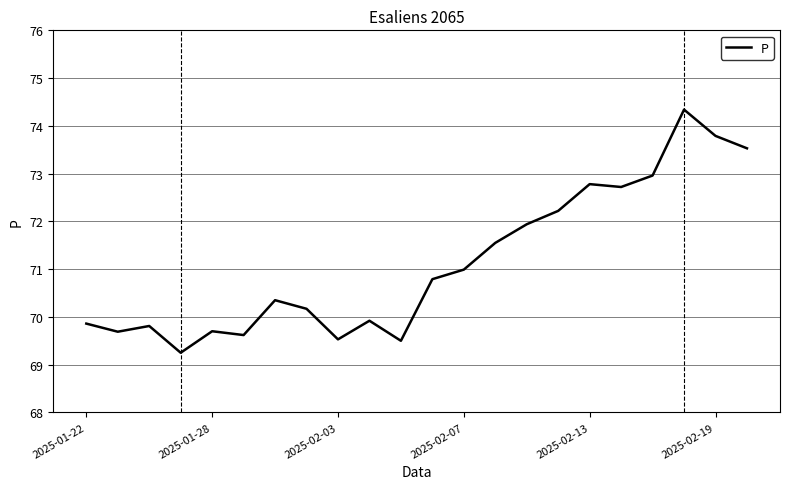

What is the difference between the maximum and minimum values?

5.1